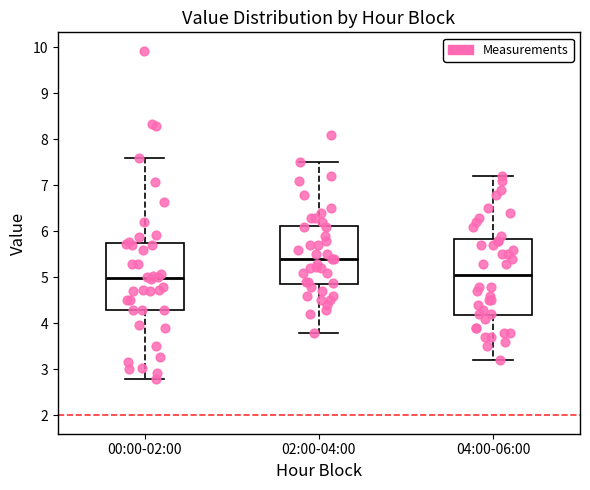

Reading left to right, read every box against the y-axis: the position of its median line, the range the box covers, and the ends of its whiskers. The values are not printed on the chart, so give them approximately, as read against the axis.

00:00-02:00: median 5.0, box 4.3 to 5.7, whiskers 2.8 to 7.6
02:00-04:00: median 5.4, box 4.9 to 6.1, whiskers 3.8 to 7.5
04:00-06:00: median 5.1, box 4.2 to 5.8, whiskers 3.2 to 7.2